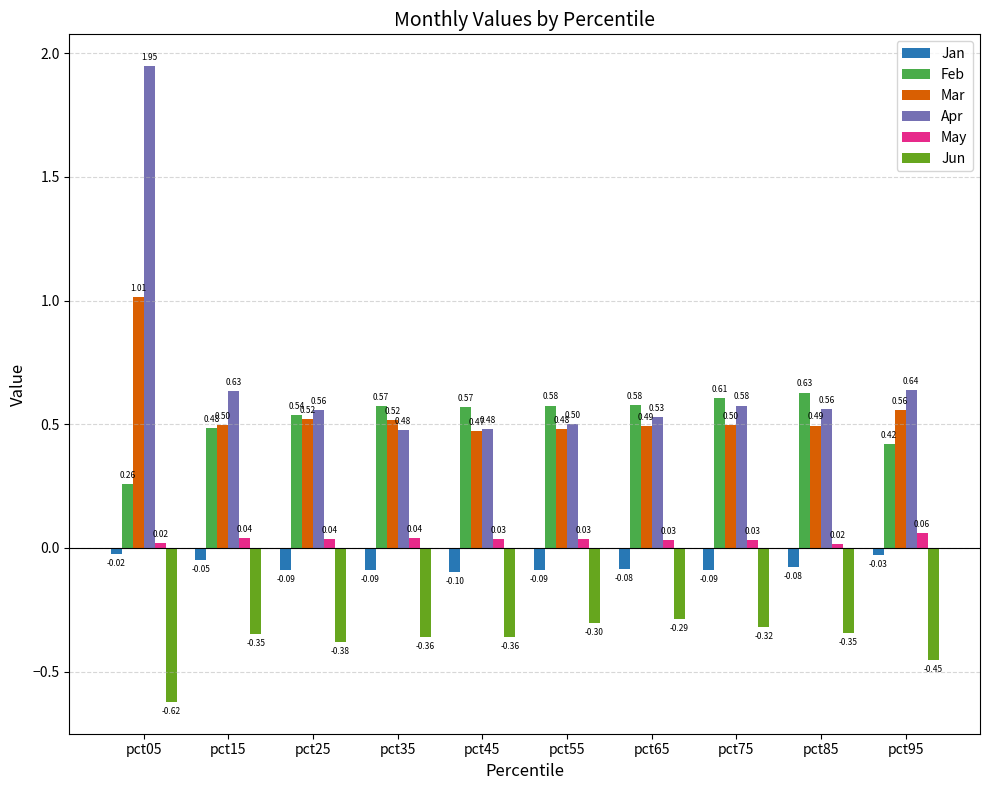

Which series has the largest total across all categories?

Apr